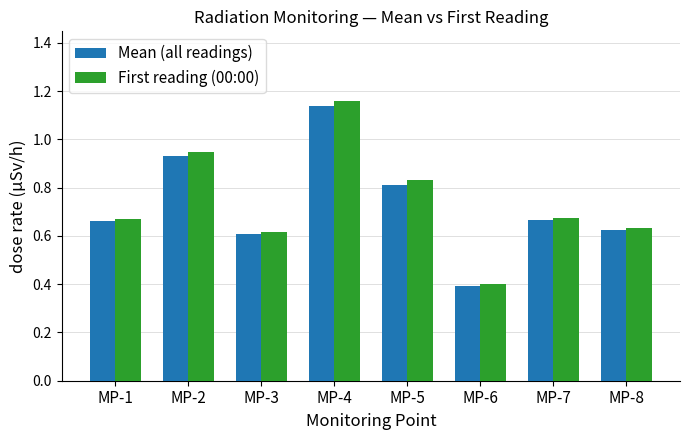

Which label corresponds to the smallest value in the chart?

MP-6